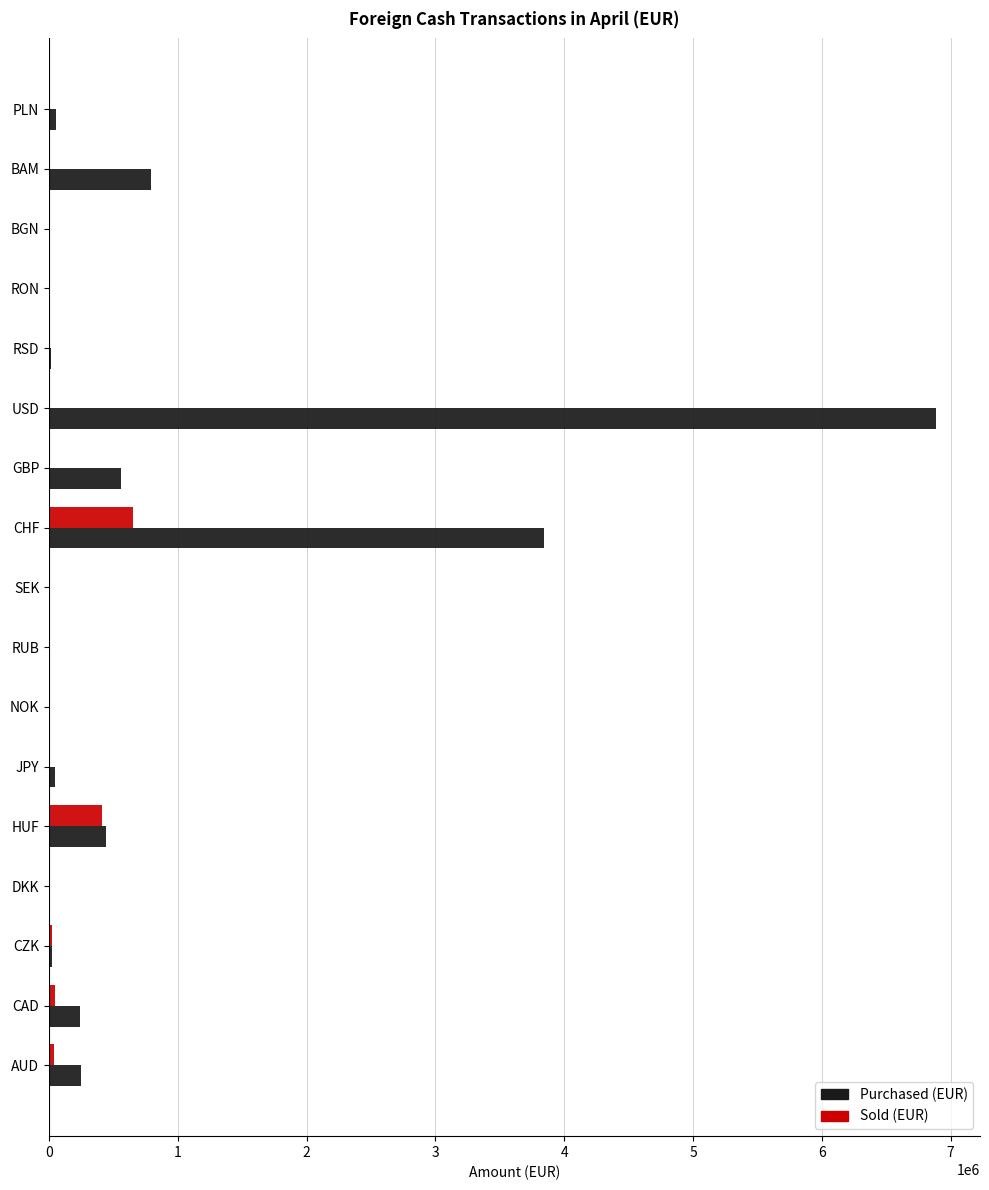

At which label is Purchased (EUR) closest to 3441788?

CHF